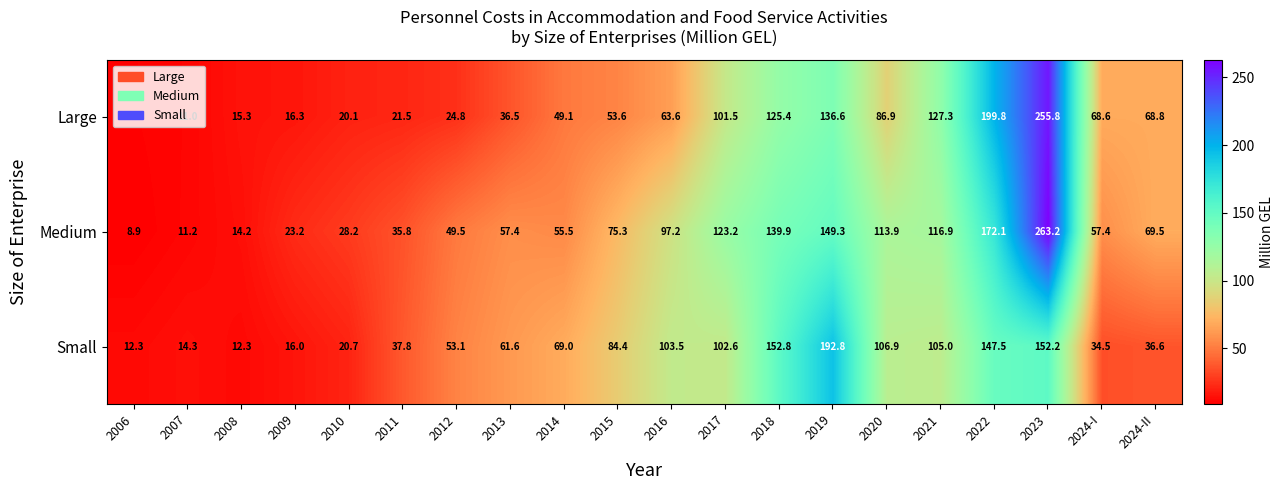

Is it true that Medium equals 41.1 at 2010?

False